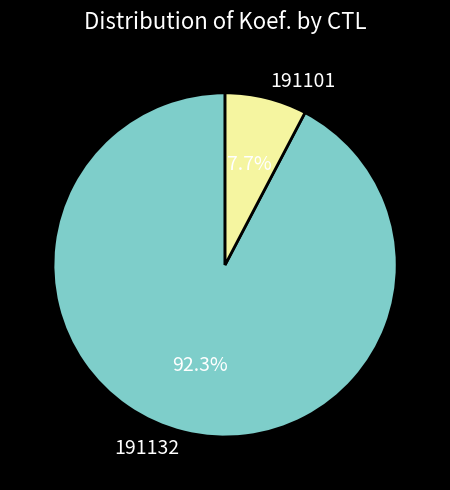

Which category accounts for the majority?

191132